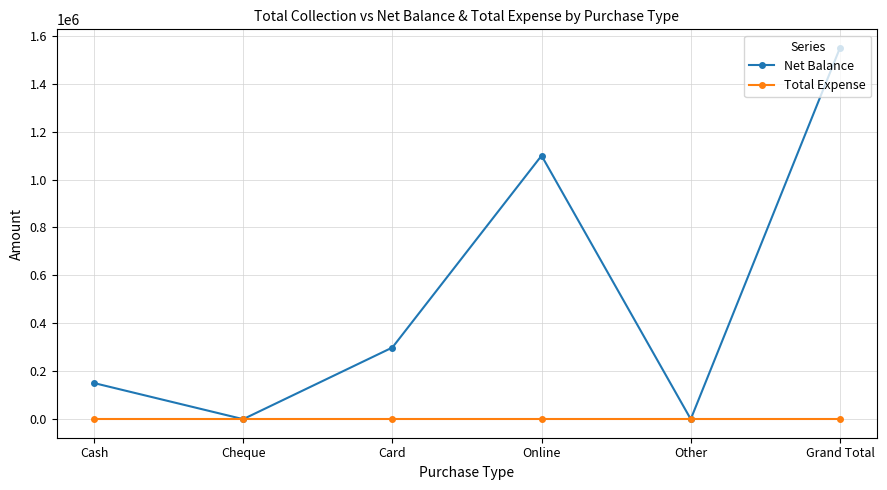

Rank the series by their maximum value, from highest to lowest.

Net Balance, Total Expense